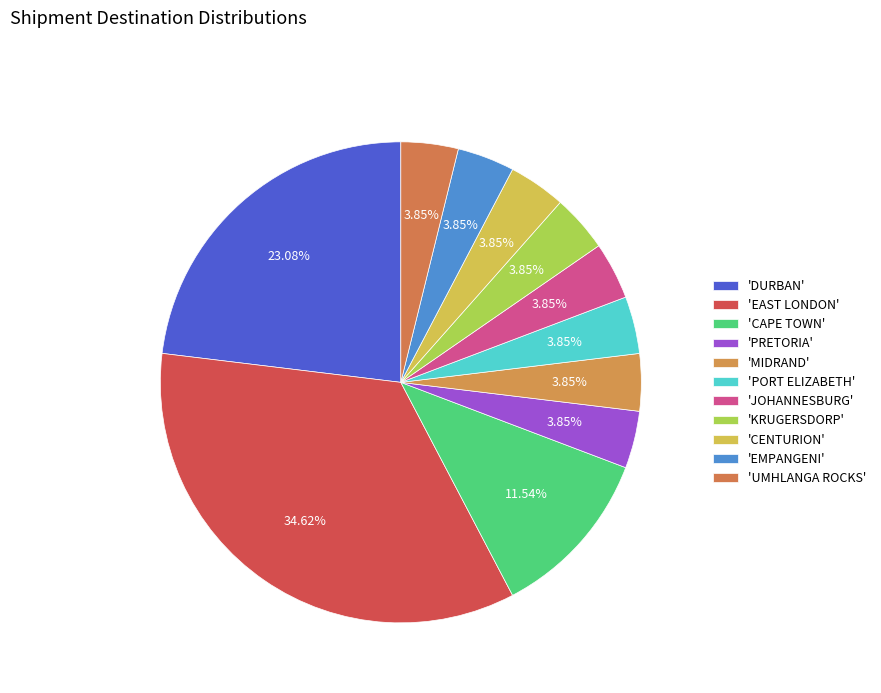

How many segments does this pie chart have?

11